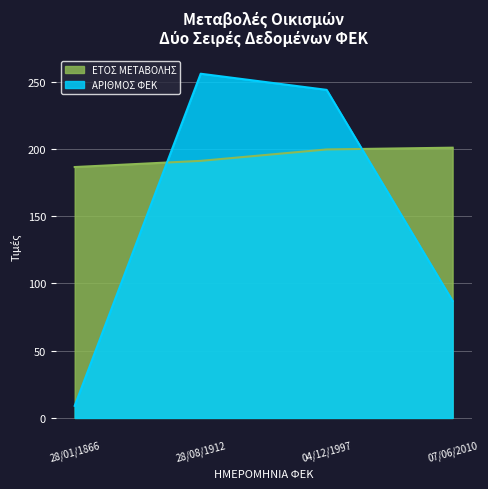

Which category has the lowest value across all series?

28/01/1866